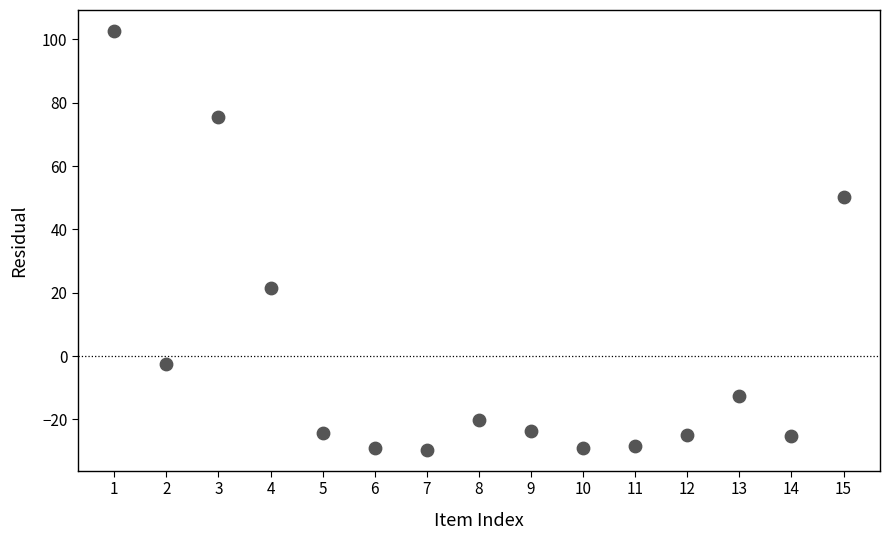

What is the range of X values (max minus min)?

14.0